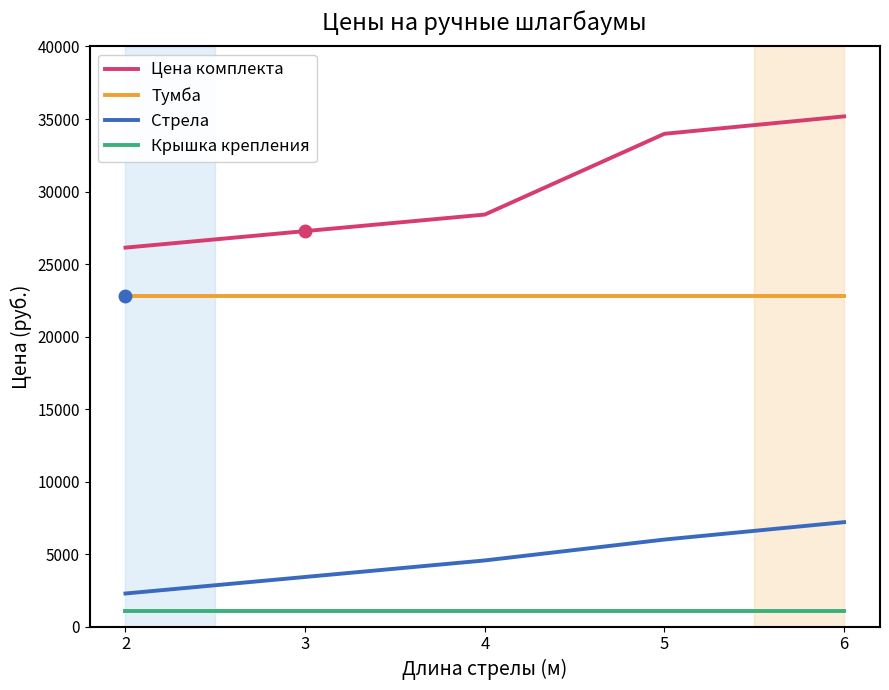

True or false: Тумба and Стрела cross at least once.

False